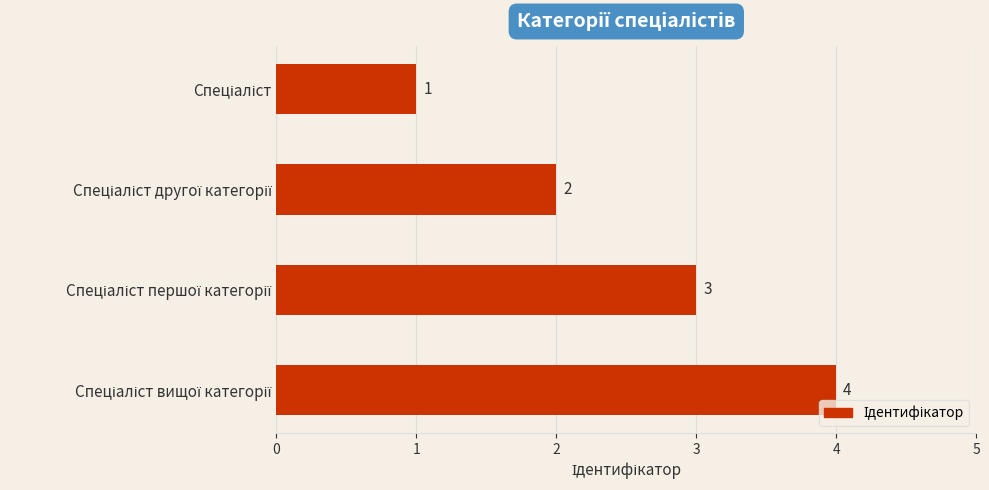

How many series are shown in this chart?

1